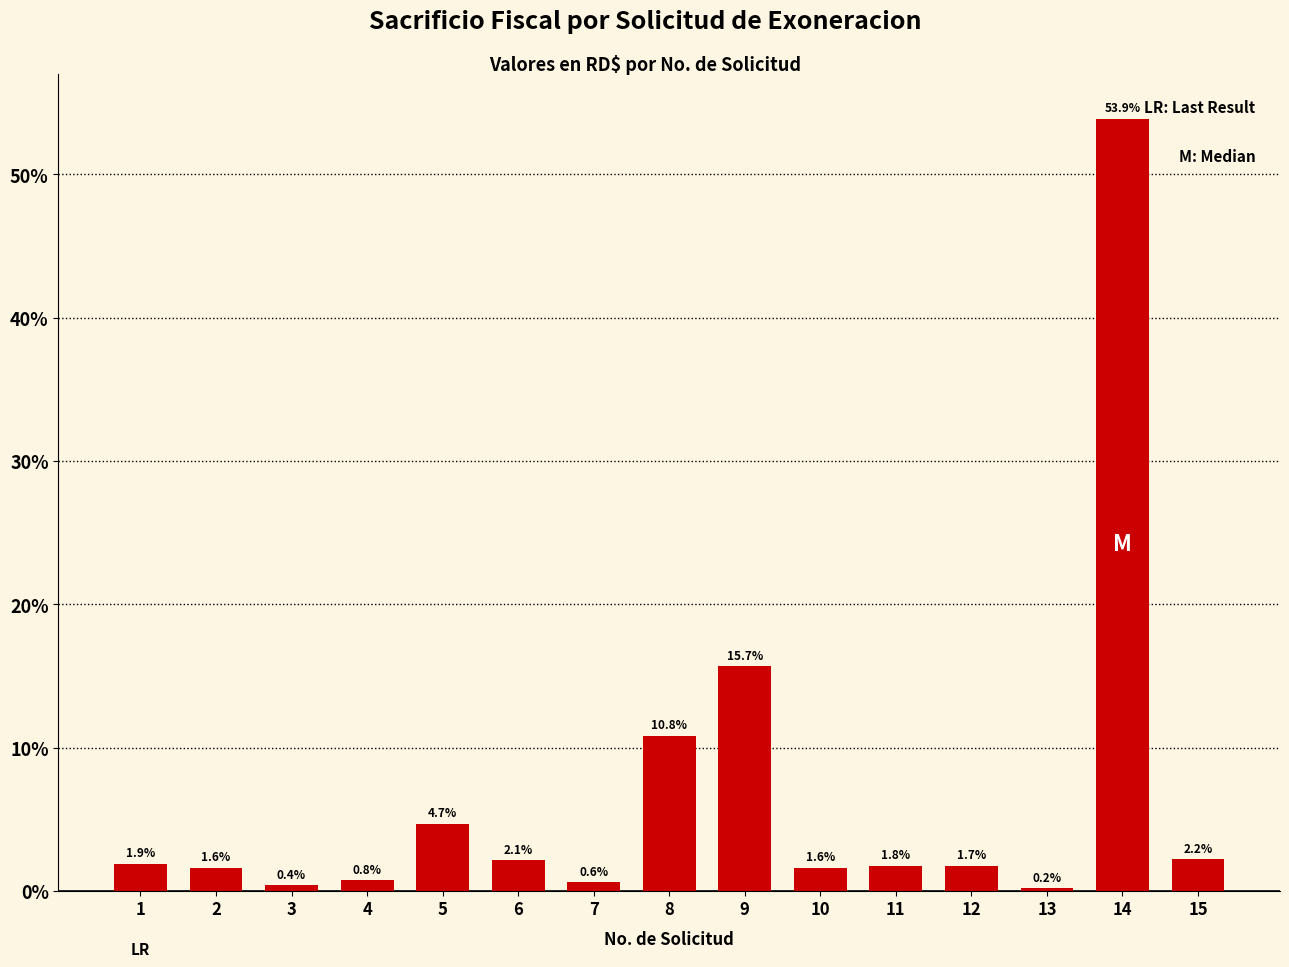

What is the value of the 15th bar from the left?

2.2